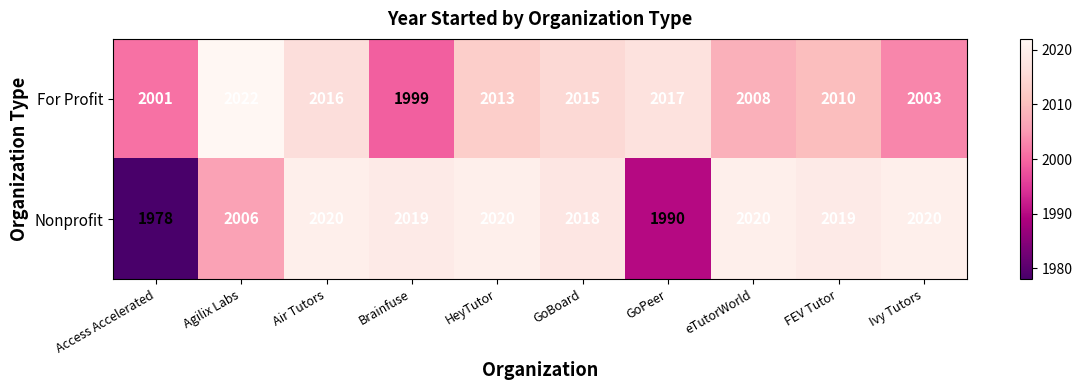

Is it true that Nonprofit equals 2020 at HeyTutor?

True